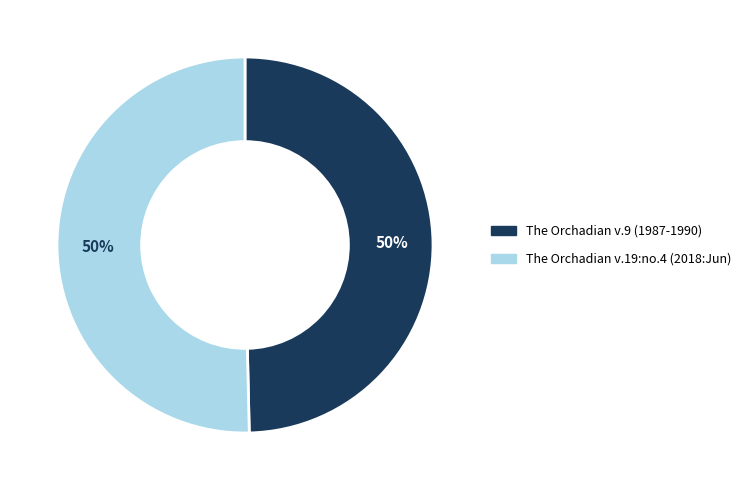

To the nearest percent, what portion does The Orchadian v.9 (1987-1990) represent?

50%